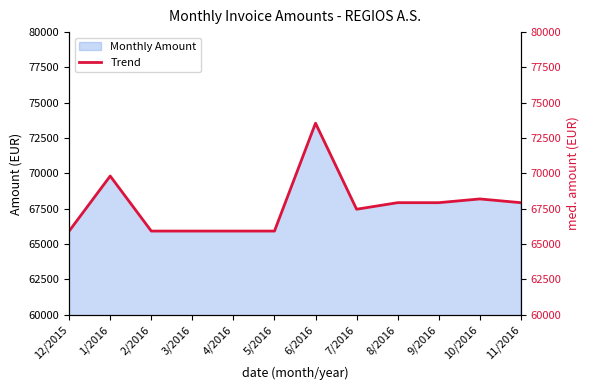

How many points are lower than both their immediate neighbors (excluding endpoints)?

1